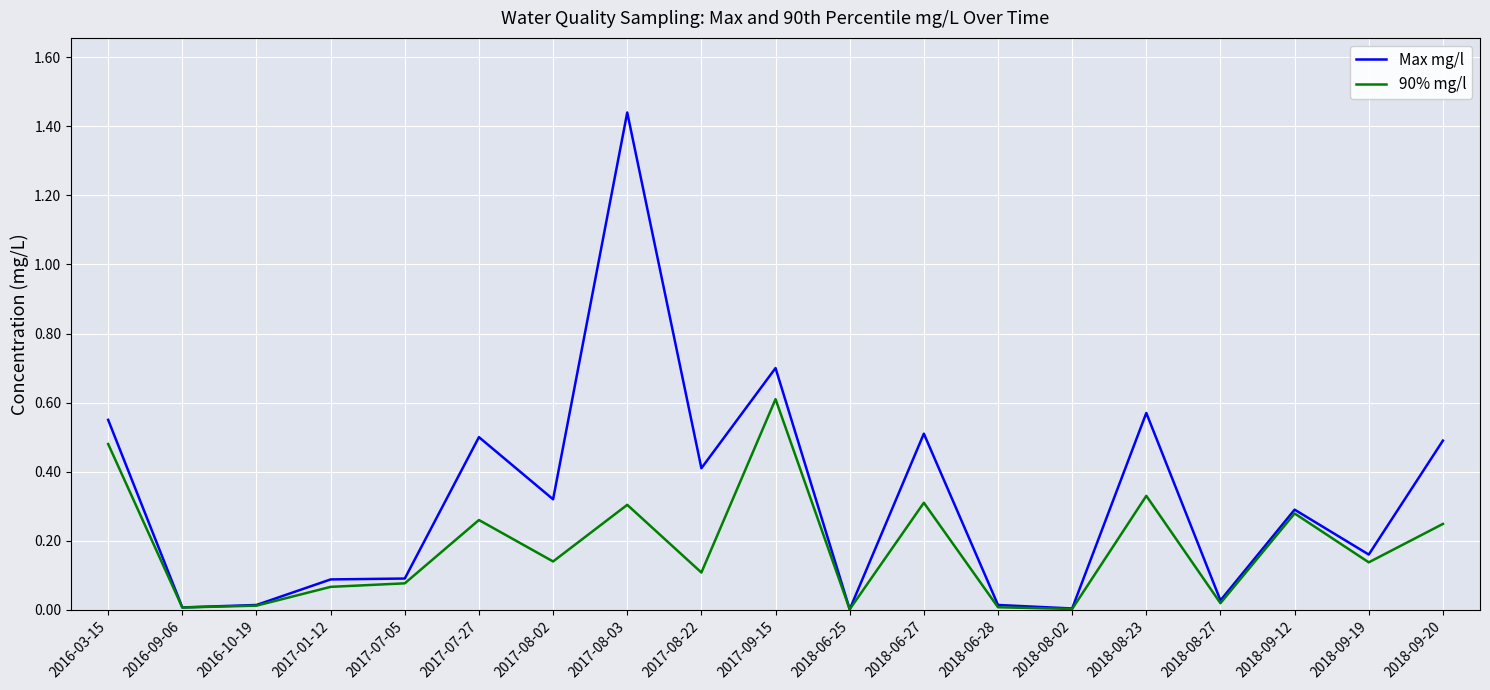

What is the total value across all series at 2018-08-23?

0.9